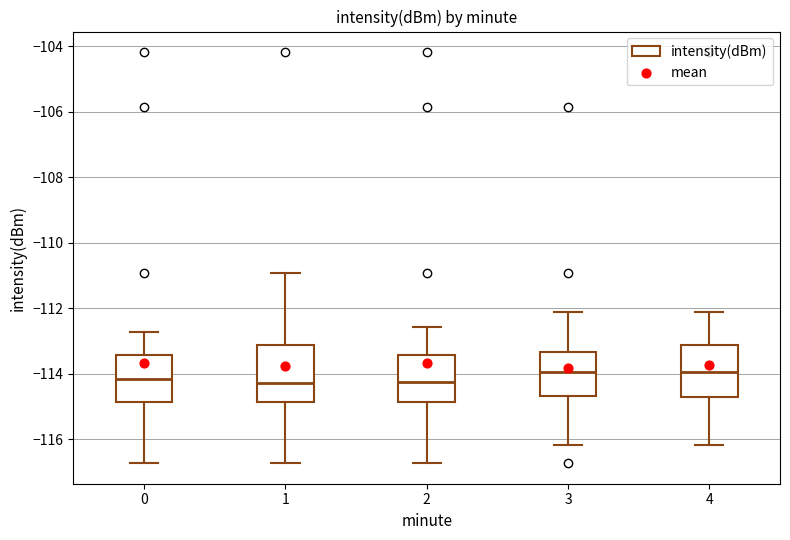

Reading left to right, read every box against the y-axis: the position of its median line, the range the box covers, and the ends of its whiskers. The values are not printed on the chart, so give them approximately, as read against the axis.

0: median -114.2, box -114.8 to -113.4, whiskers -116.8 to -112.8
1: median -114.2, box -114.8 to -113.2, whiskers -116.8 to -111.0
2: median -114.2, box -114.8 to -113.4, whiskers -116.8 to -112.6
3: median -114.0, box -114.6 to -113.4, whiskers -116.2 to -112.2
4: median -114.0, box -114.8 to -113.2, whiskers -116.2 to -112.2